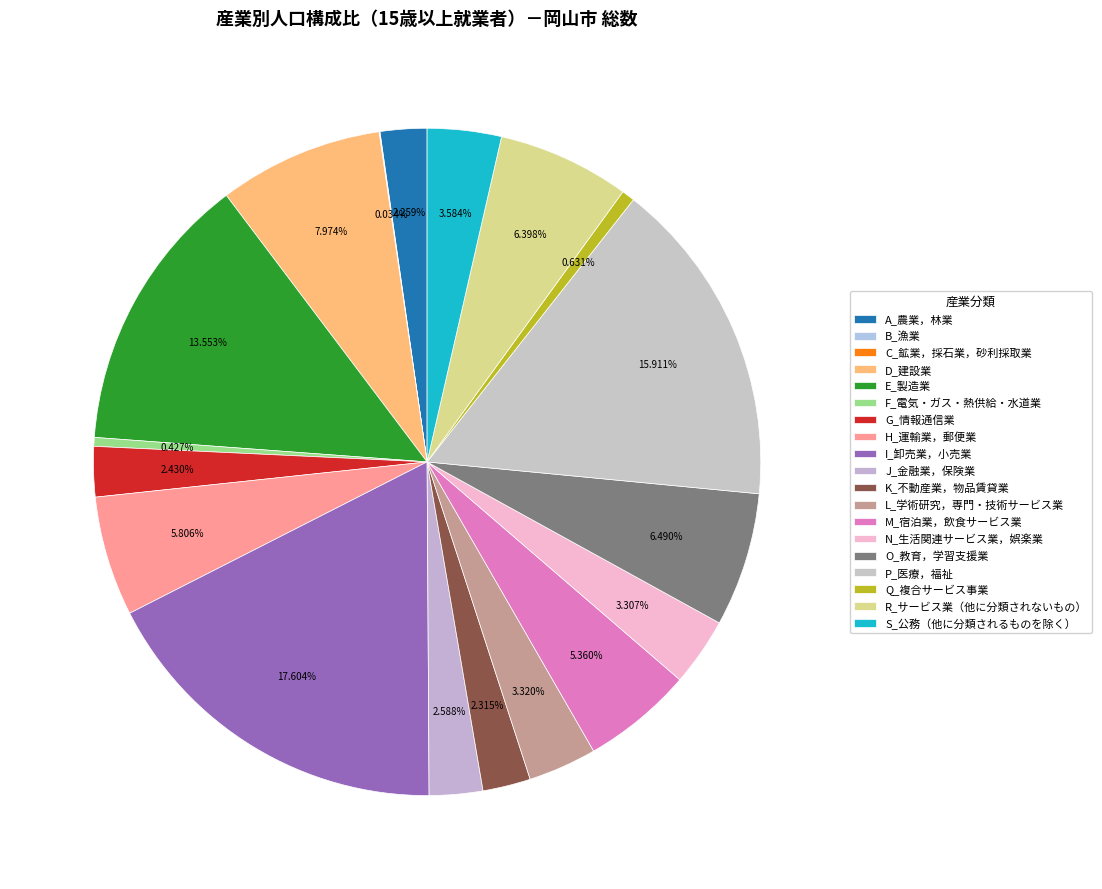

Which slice is the largest?

I_卸売業，小売業